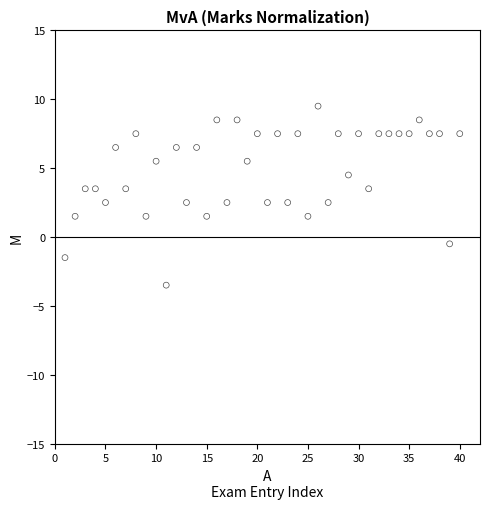

What is the range of Y values (max minus min)?

13.0